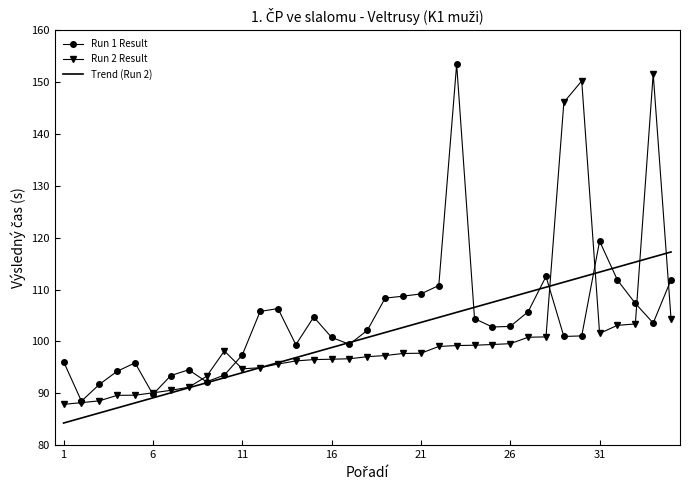

What is the maximum value shown in the chart?

153.5